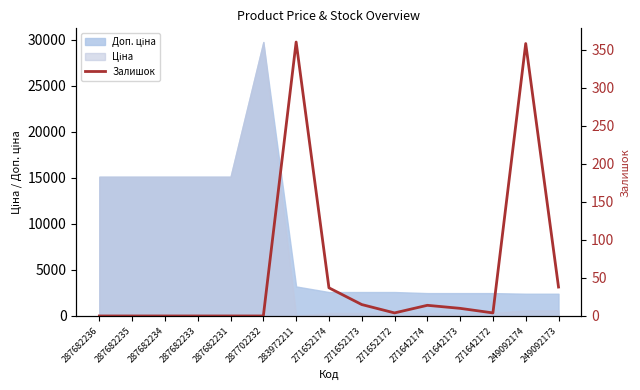

Between 283972211 and 287682231, which is larger?

283972211